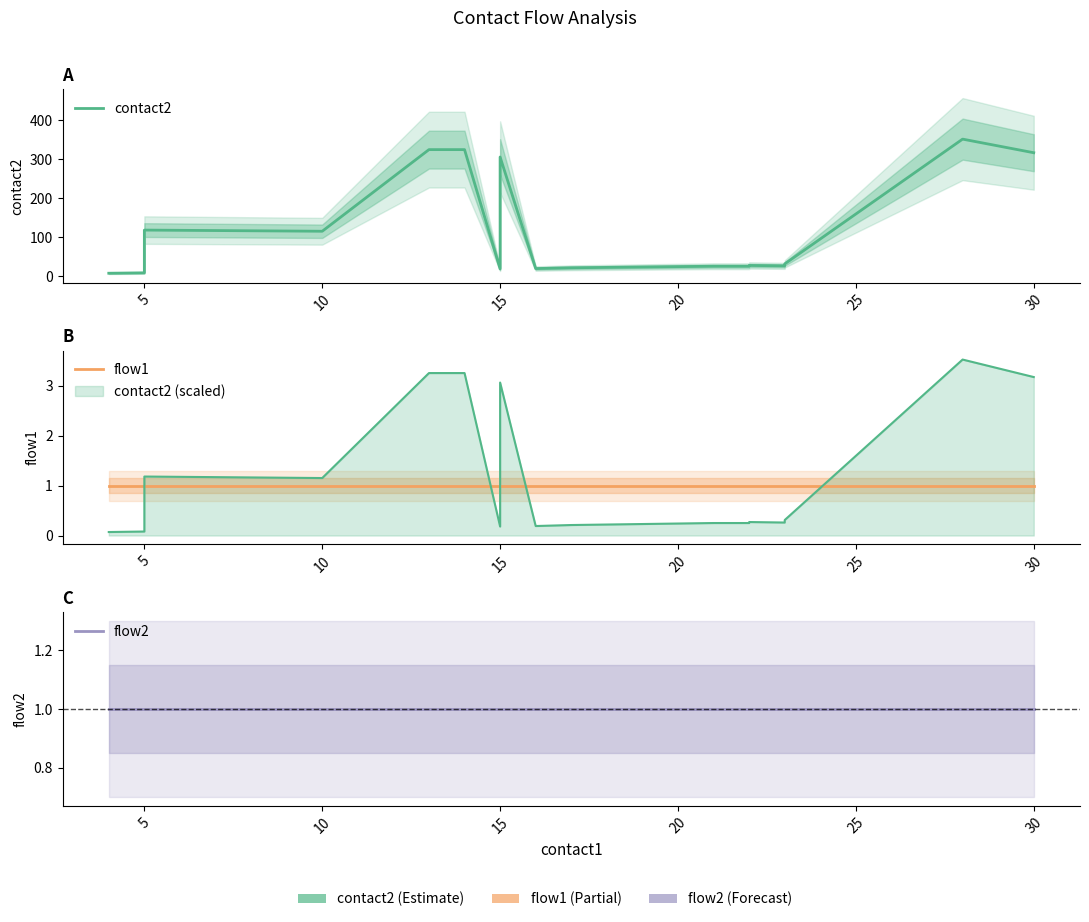

True or false: flow1 has more than 2 points higher than both neighbors.

False